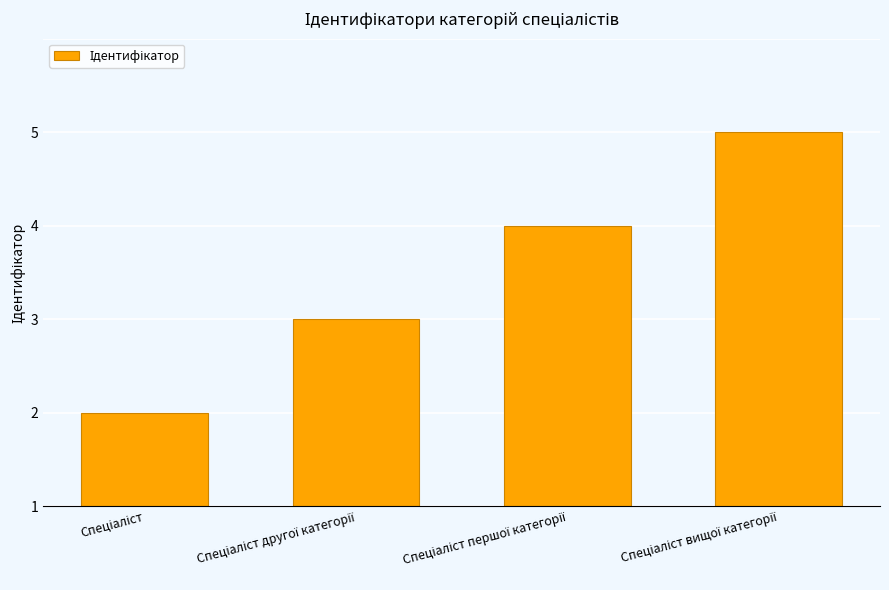

What is the difference between the maximum and minimum values?

3